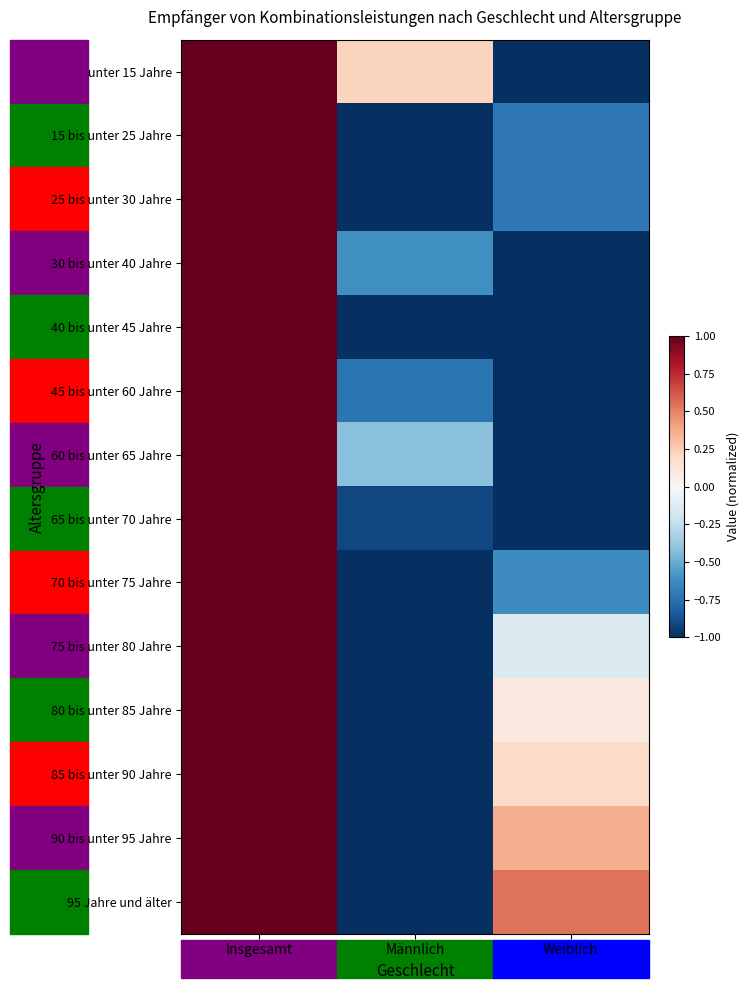

Which series has the largest range (max minus min)?

unter 15 Jahre